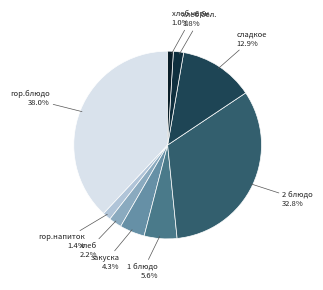

Does 1 блюдо account for over 50% of the chart?

No